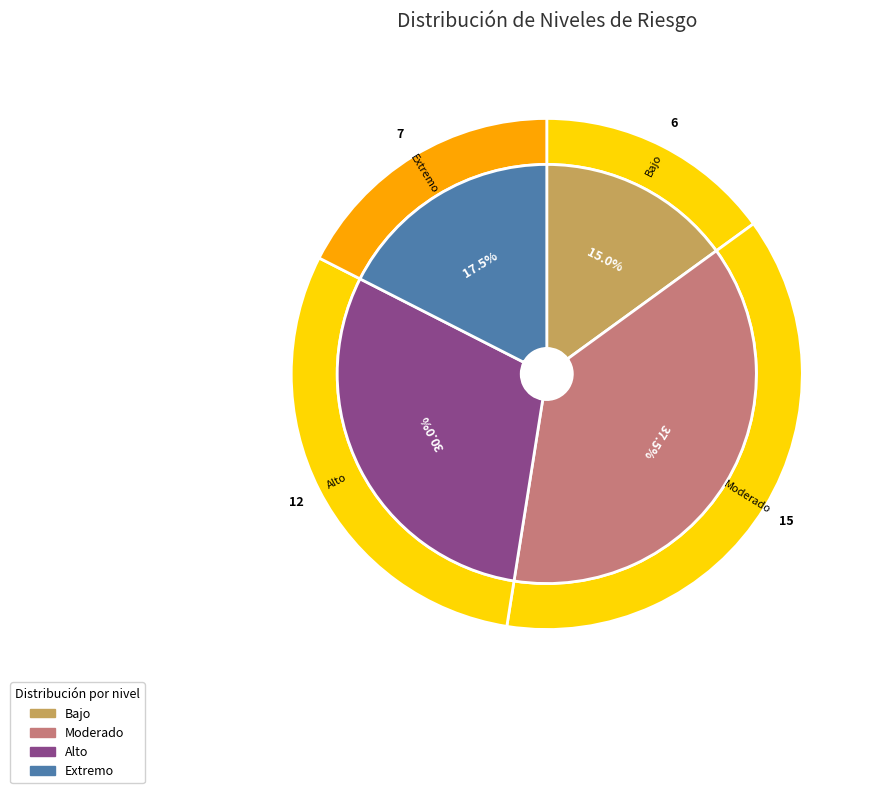

To the nearest percent, what portion does Alto represent?

30%